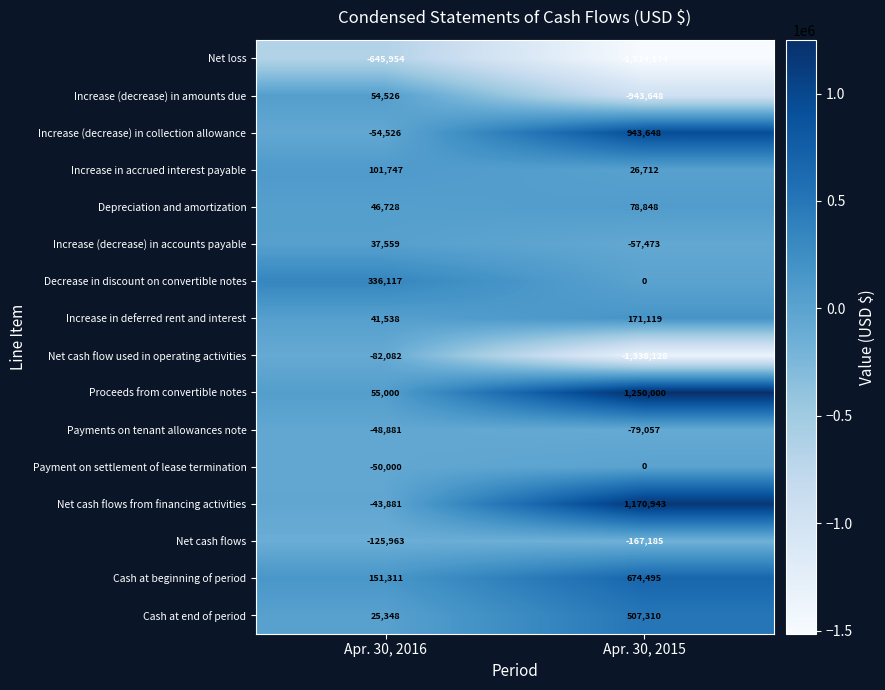

The value of Increase in accrued interest payable at Apr. 30, 2016 is 48517. True or false?

False